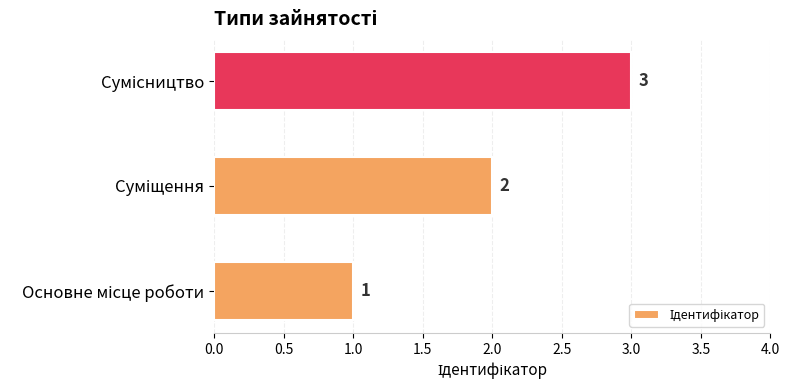

What is the maximum value shown in the chart?

3